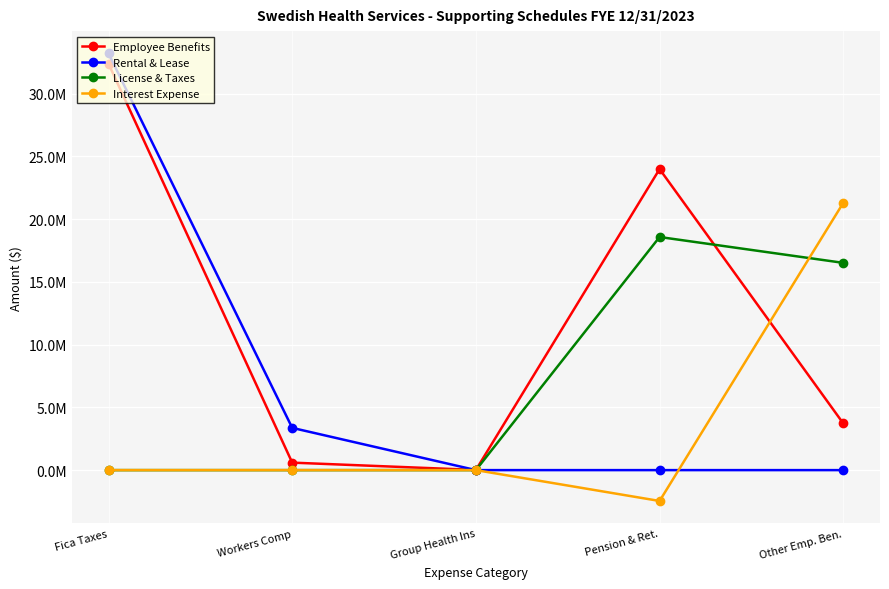

What is the label of the 1st point from the left?

Fica Taxes